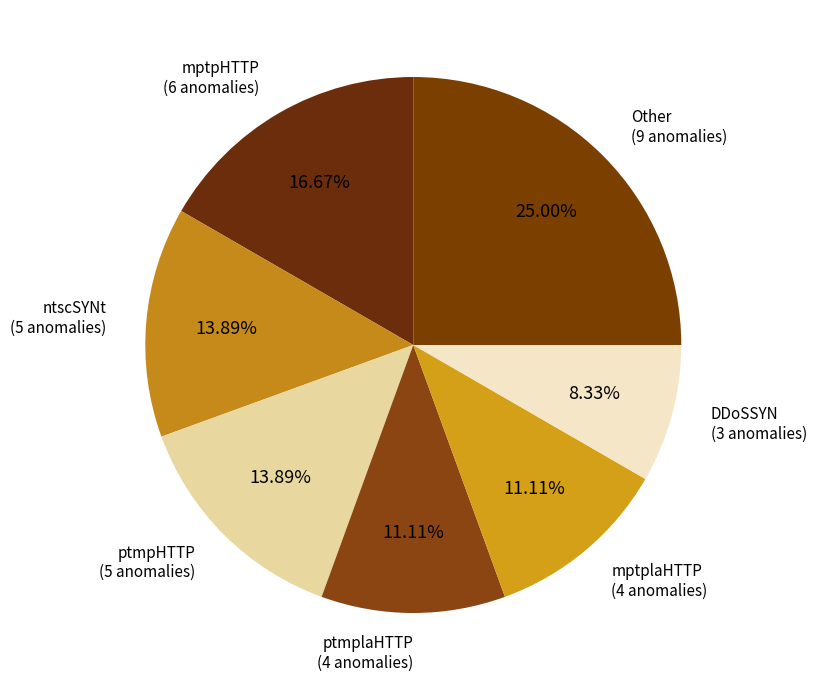

Does Other account for over 50% of the chart?

No